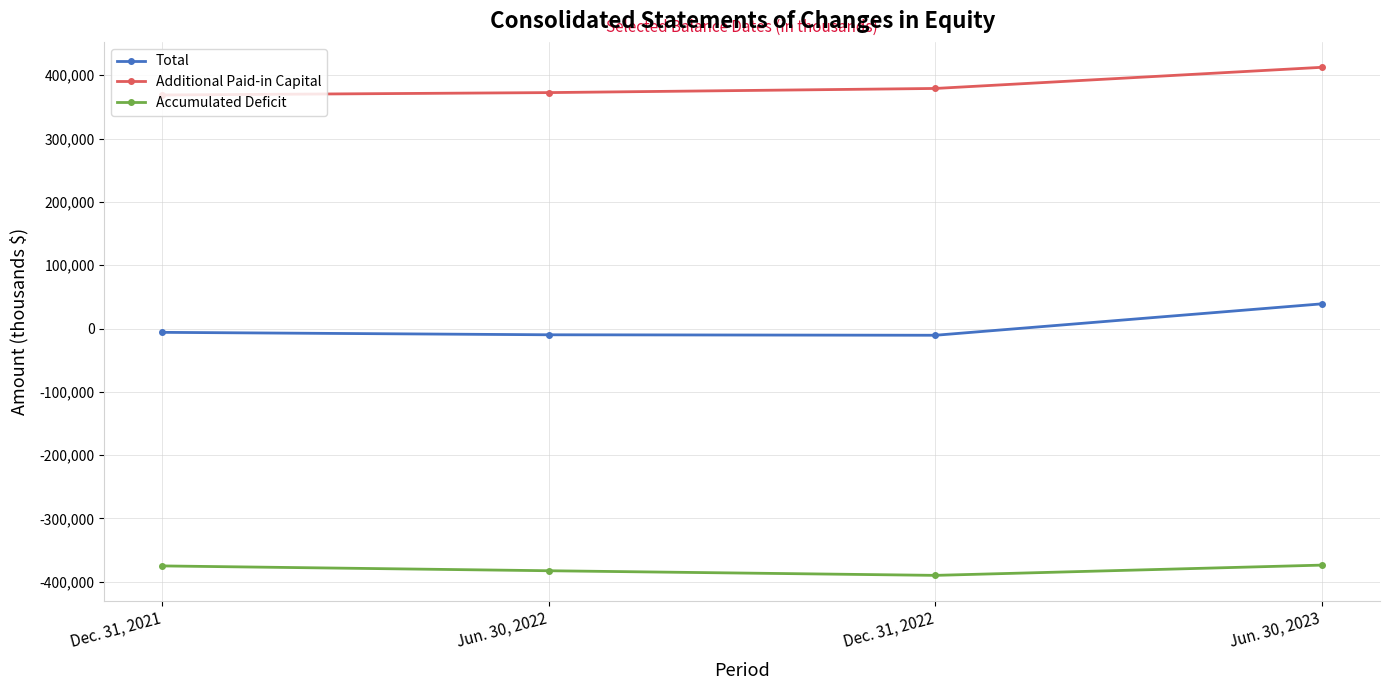

What is the value of the Additional Paid-in Capital point at the 1st from the left?

368852